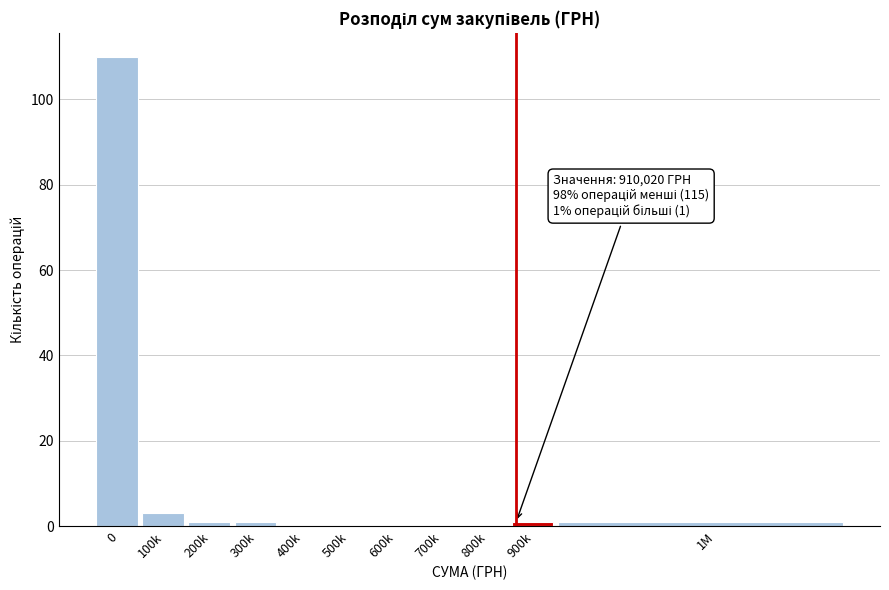

Reading left to right, extract all data points from this chart.

0=110	100k=3	200k=1	300k=1	400k=0	500k=0	600k=0	700k=0	800k=0	900k=1	1M=1